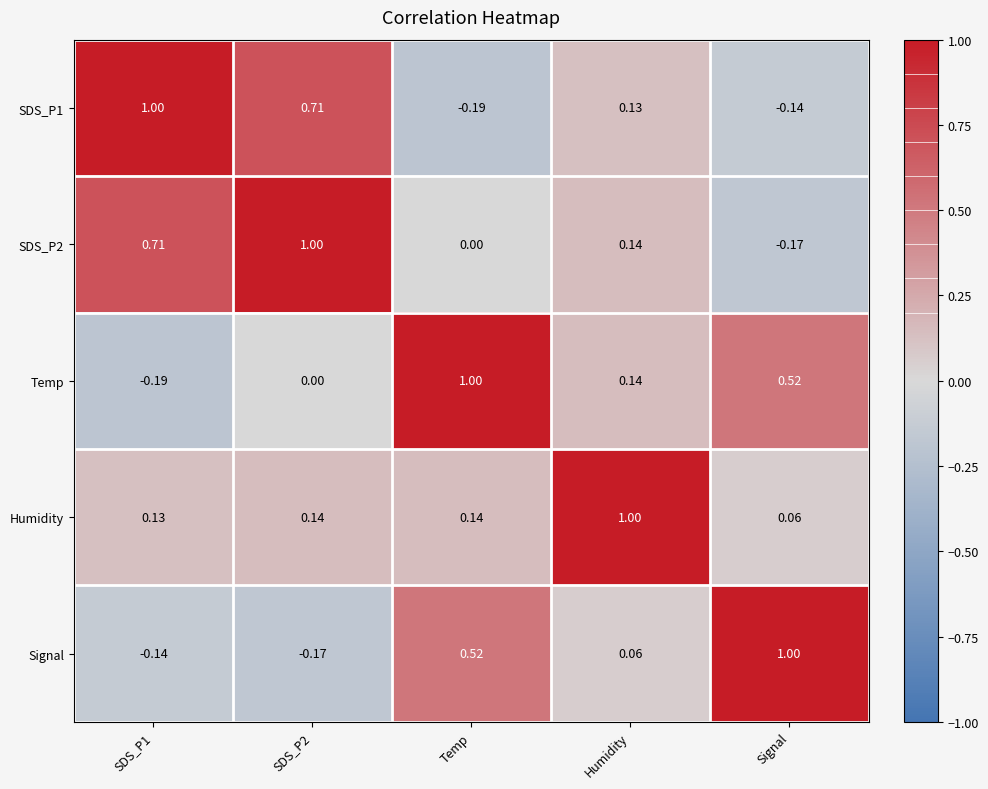

Which category has the highest value in the Temp series?

Temp